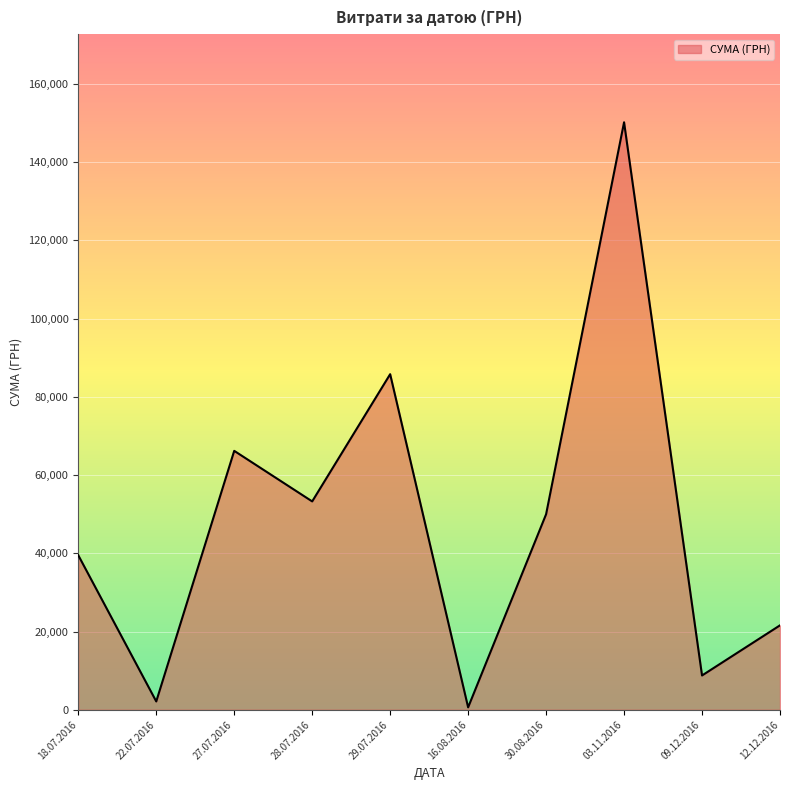

What is the change in value from 18.07.2016 to 30.08.2016?

+10489.0